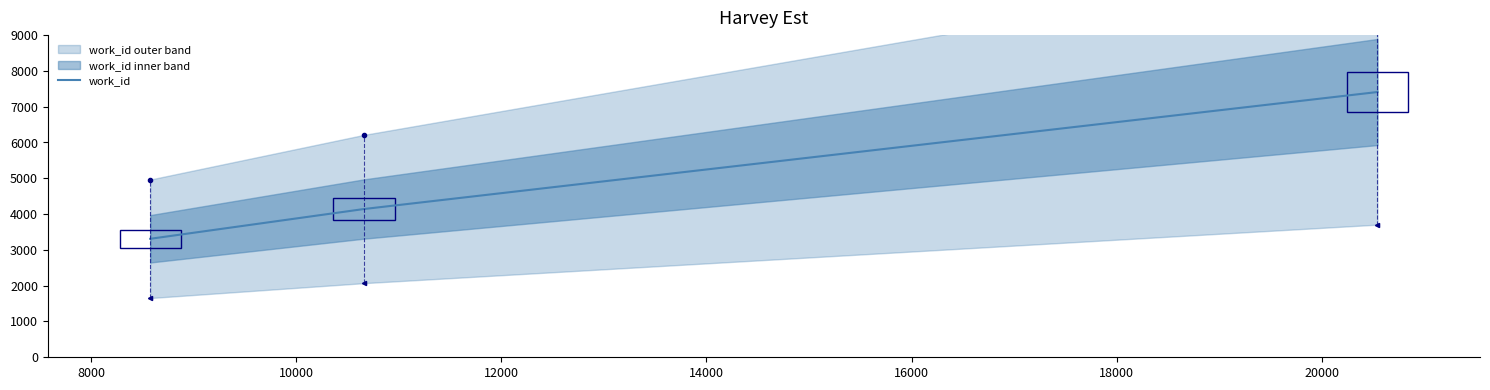

How many data points does each series have?

3